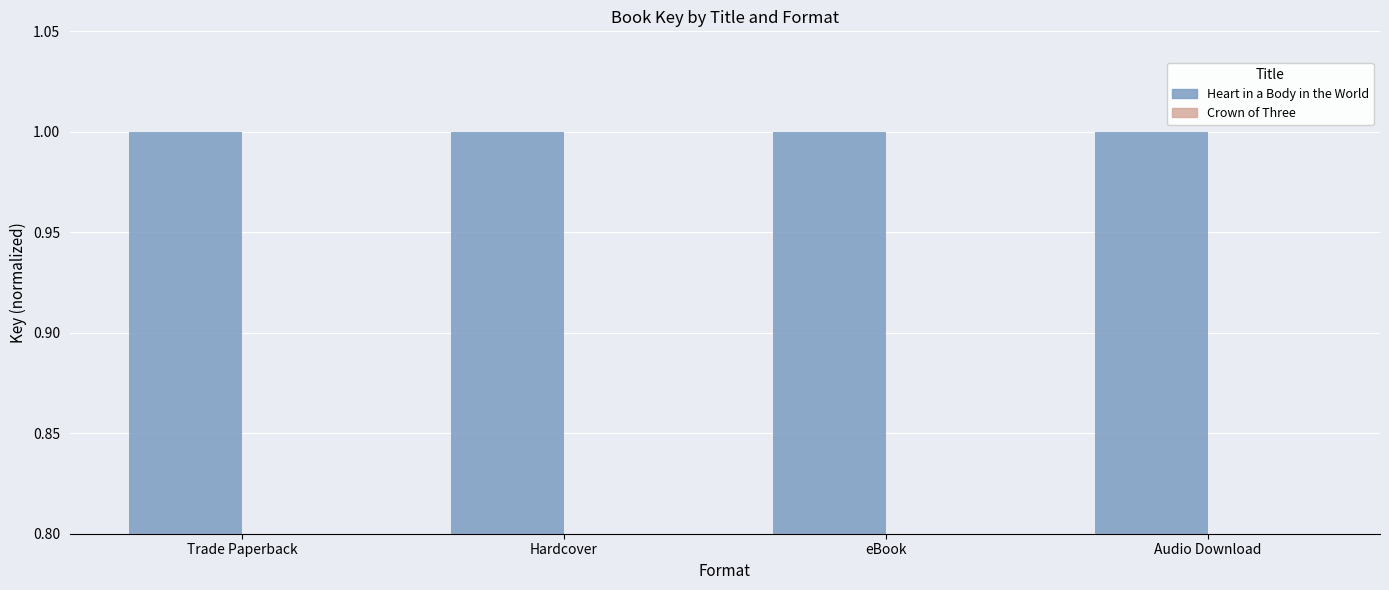

True or false: Heart in a Body in the World has a value of 1.6 at eBook.

False